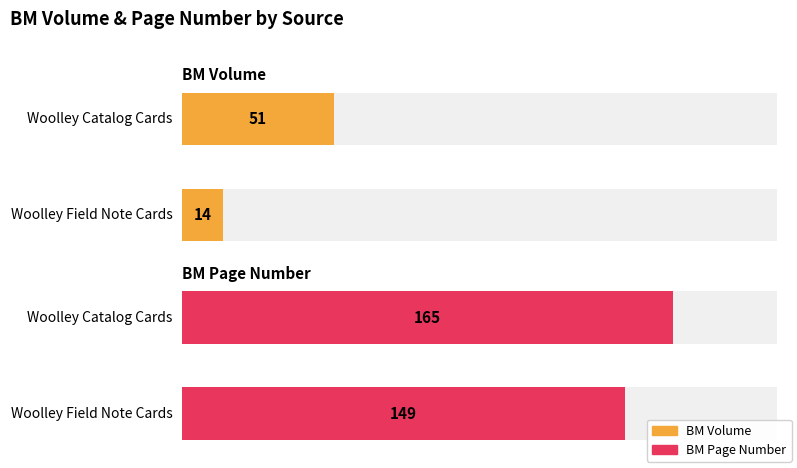

Reading left to right, list all the values displayed in this chart.

BM Volume: Woolley Catalog Cards=51	Woolley Field Note Cards=14
BM Page Number: Woolley Catalog Cards=165	Woolley Field Note Cards=149